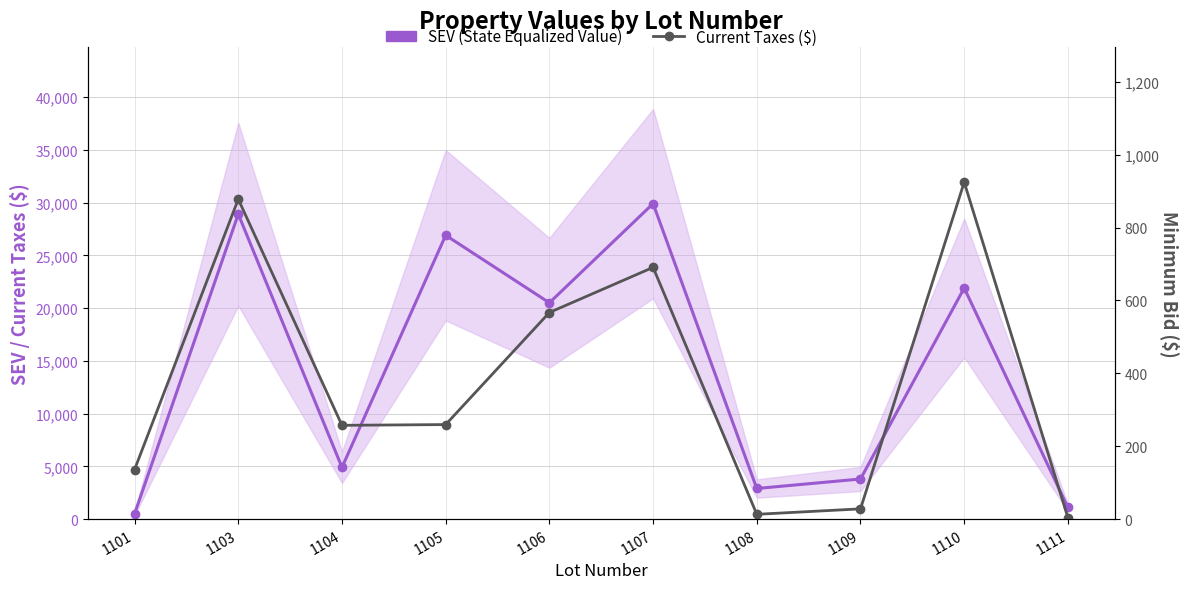

What is the lowest value of the Current Taxes ($) series?

4.0